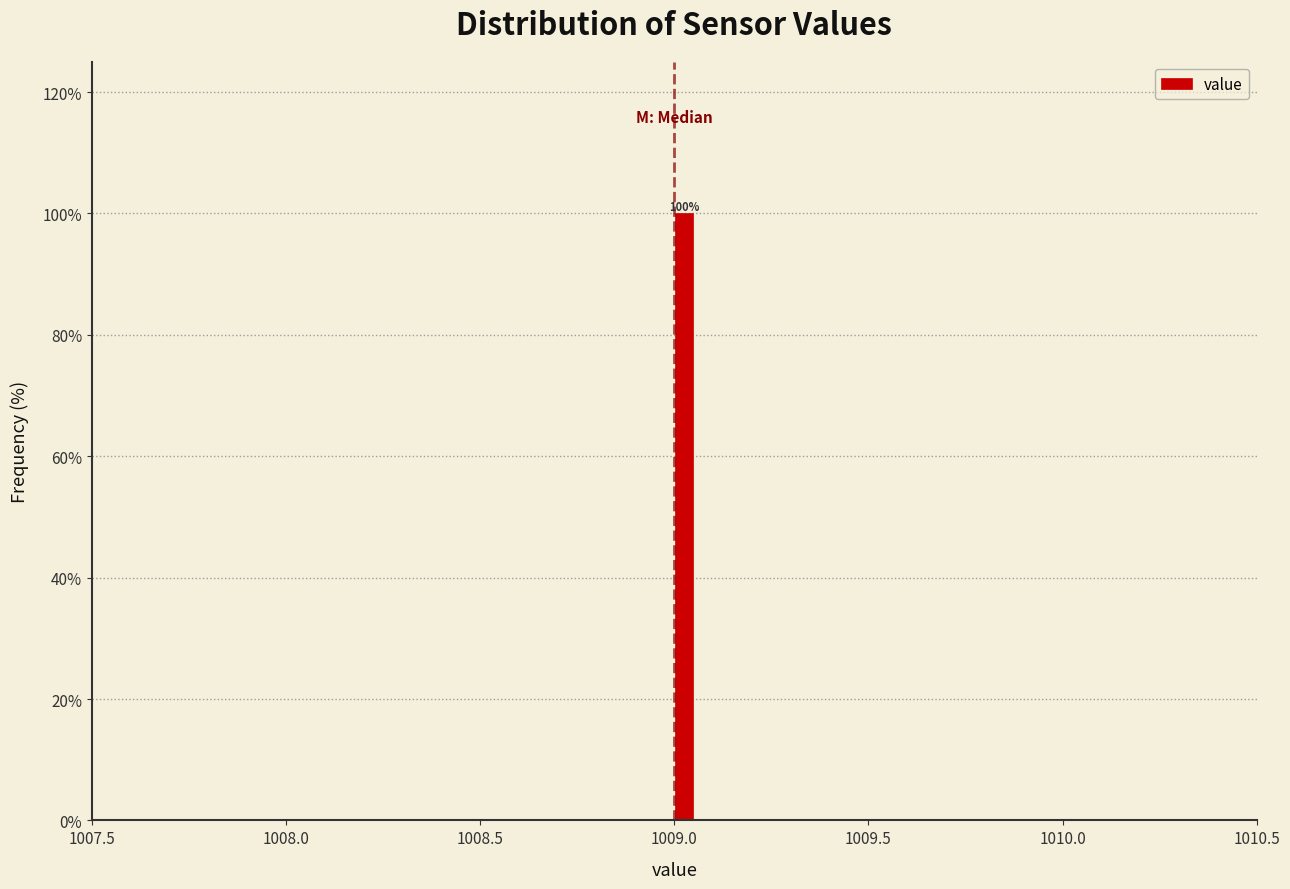

Around what value on the x-axis is the tallest bar? Give the approximate position of its centre, as read against the axis.

1009.05